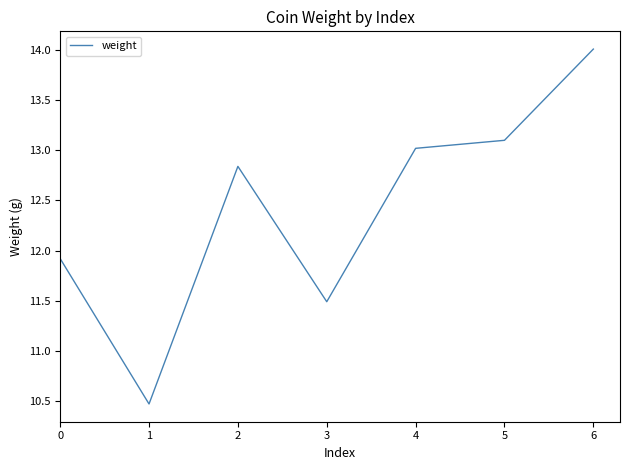

Read the value at 4.

13.0